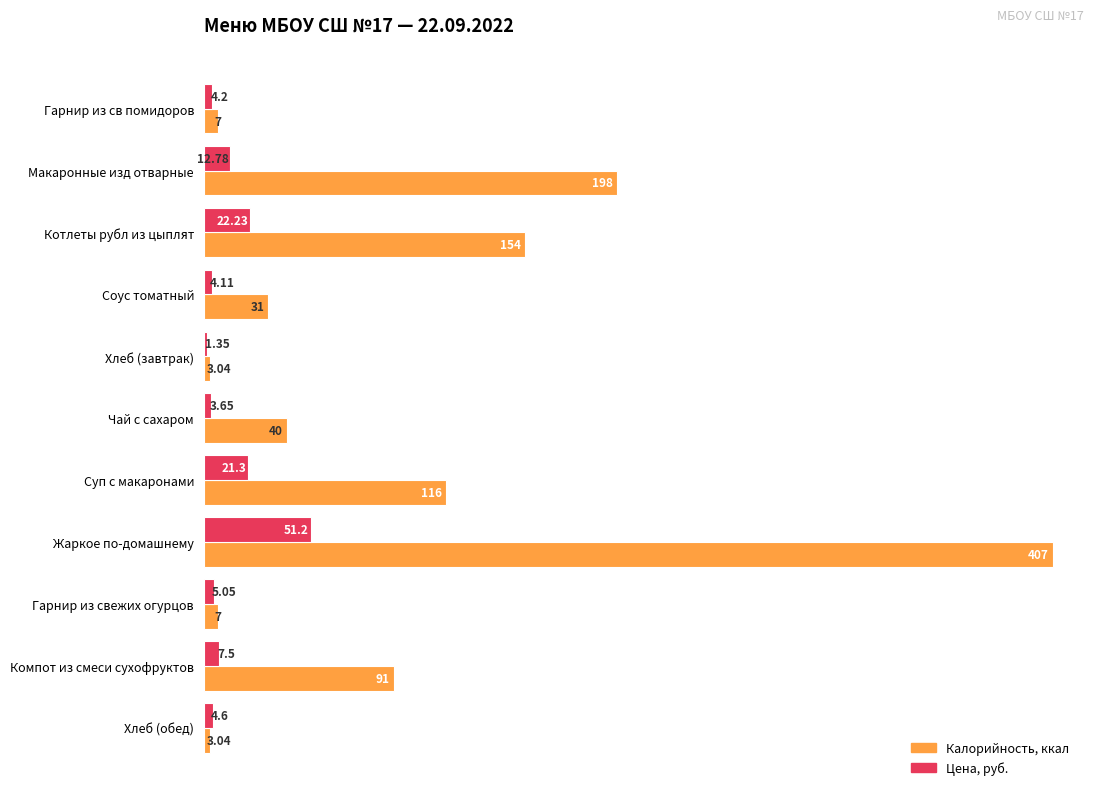

At which category is the sum across all series the highest?

Жаркое по-домашнему